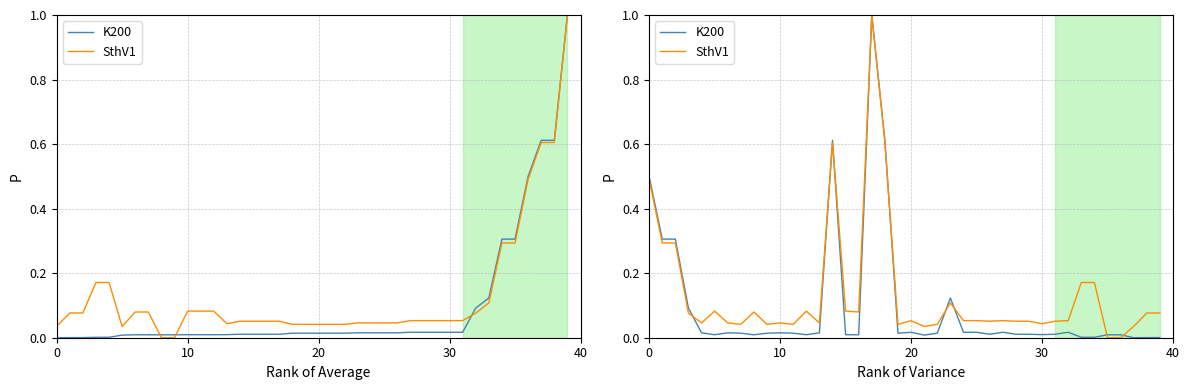

Reading left to right, transcribe all the data shown in this chart.

K200: 0.5	0.3	0.3	0.1	0.0	0.0	0.0	0.0	0.0	0.0	0.0	0.0	0.0	0.0	0.6	0.0	0.0	1.0	0.6	0.0	0.0	0.0	0.0	0.1	0.0	0.0	0.0	0.0	0.0	0.0	0.0	0.0	0.0	0.0	0.0	0.0	0.0	0.0	0.0	0.0
SthV1: 0.5	0.3	0.3	0.1	0.0	0.1	0.0	0.0	0.1	0.0	0.0	0.0	0.1	0.0	0.6	0.1	0.1	1.0	0.6	0.0	0.1	0.0	0.0	0.1	0.1	0.1	0.1	0.1	0.1	0.1	0.0	0.1	0.1	0.2	0.2	0.0	0.0	0.0	0.1	0.1